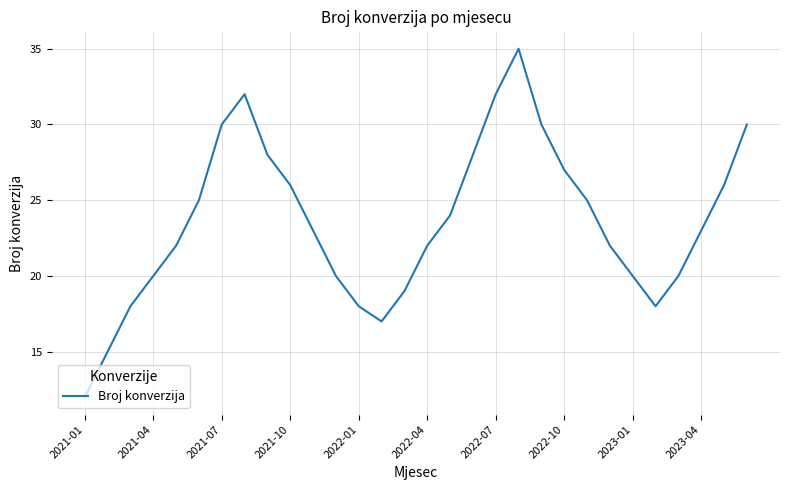

What is the difference between the maximum and minimum values?

23